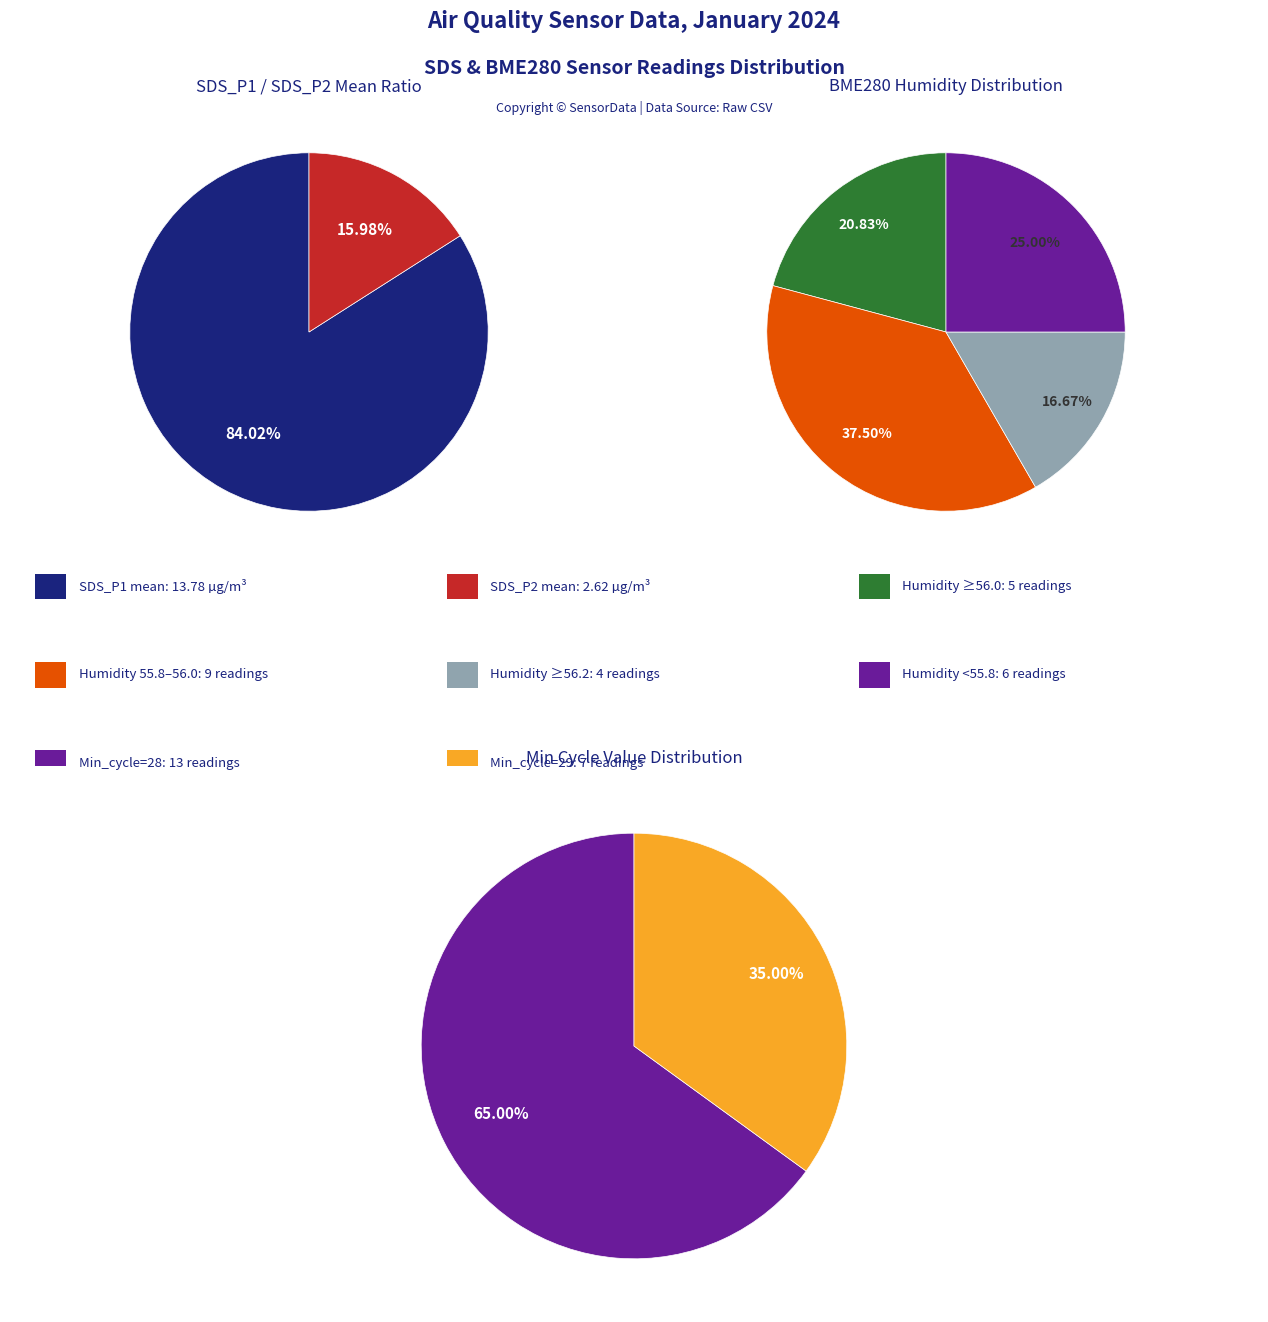

Is 16 the majority of the pie?

No